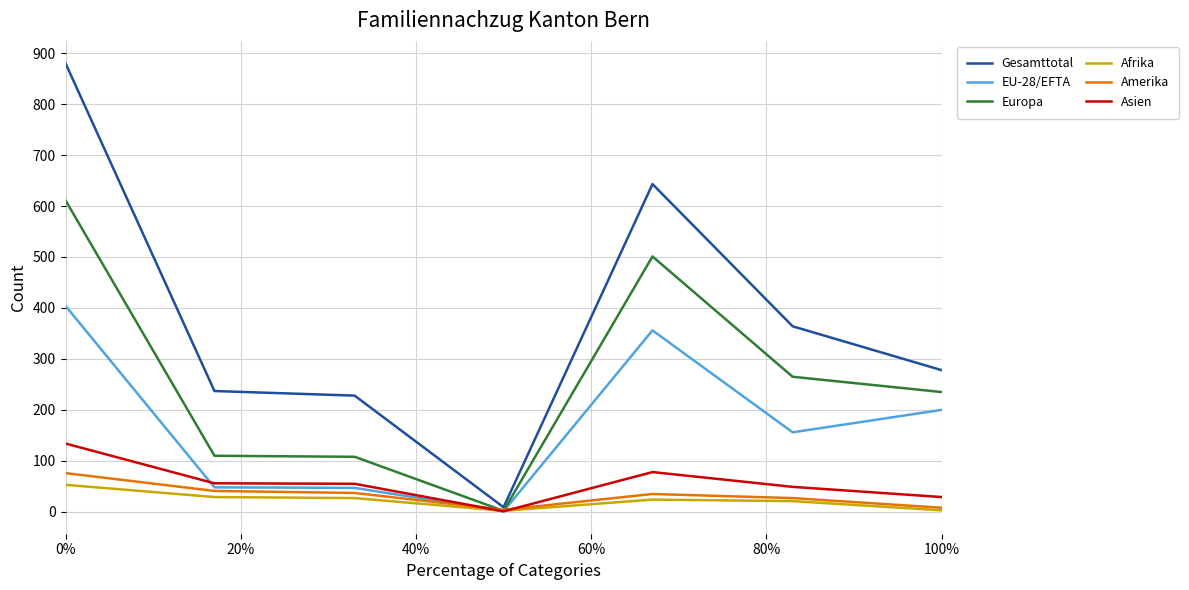

True or false: Europa has more than 0 points higher than both neighbors.

True